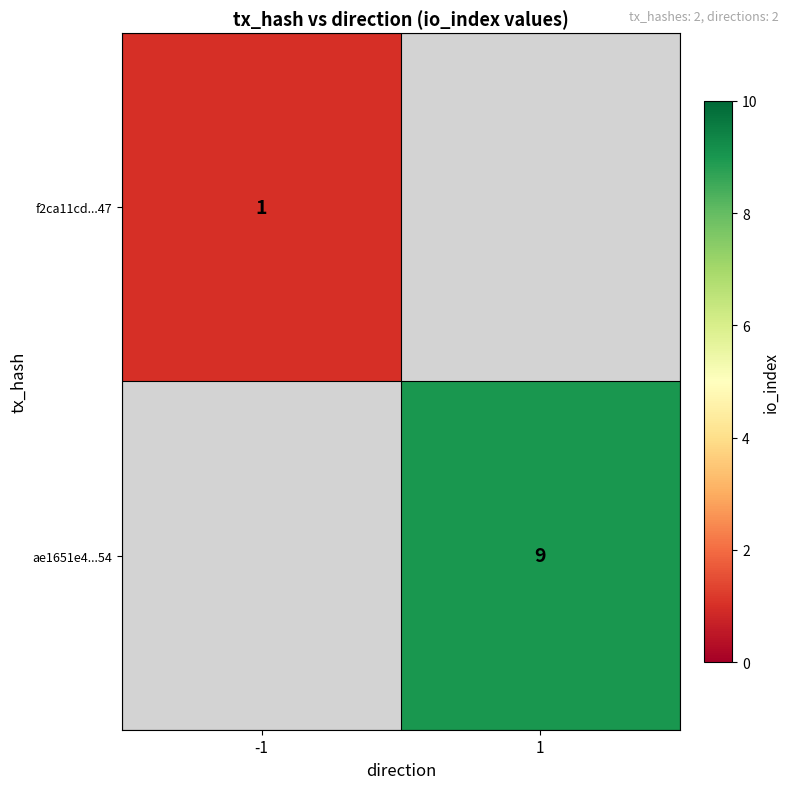

Which category has the highest value across all series?

1